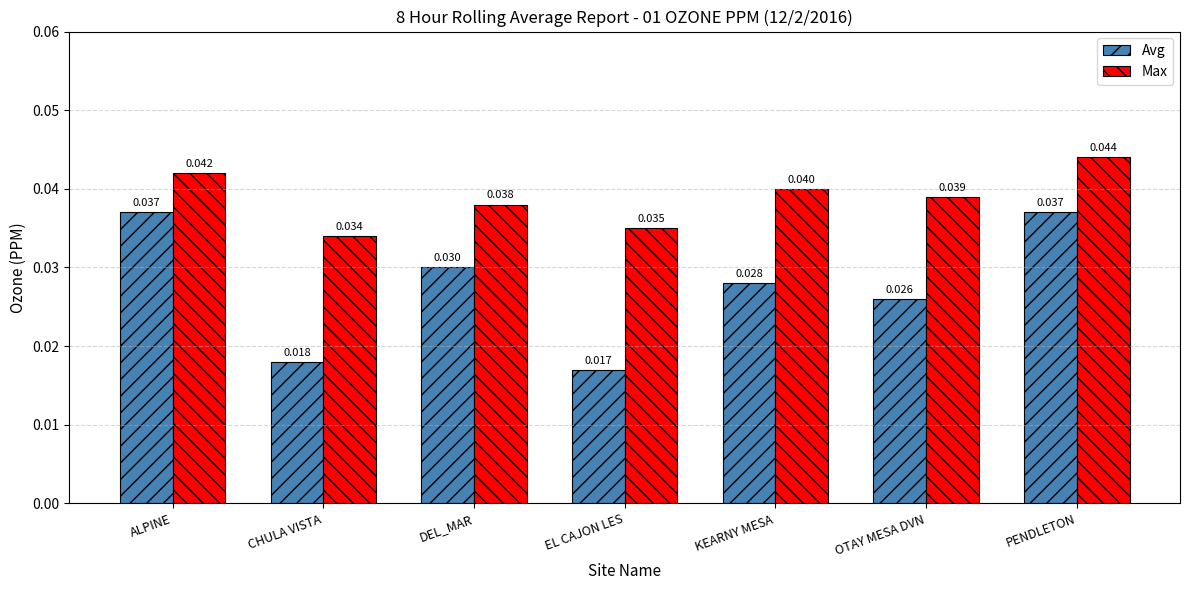

Which series has the largest total across all categories?

Max